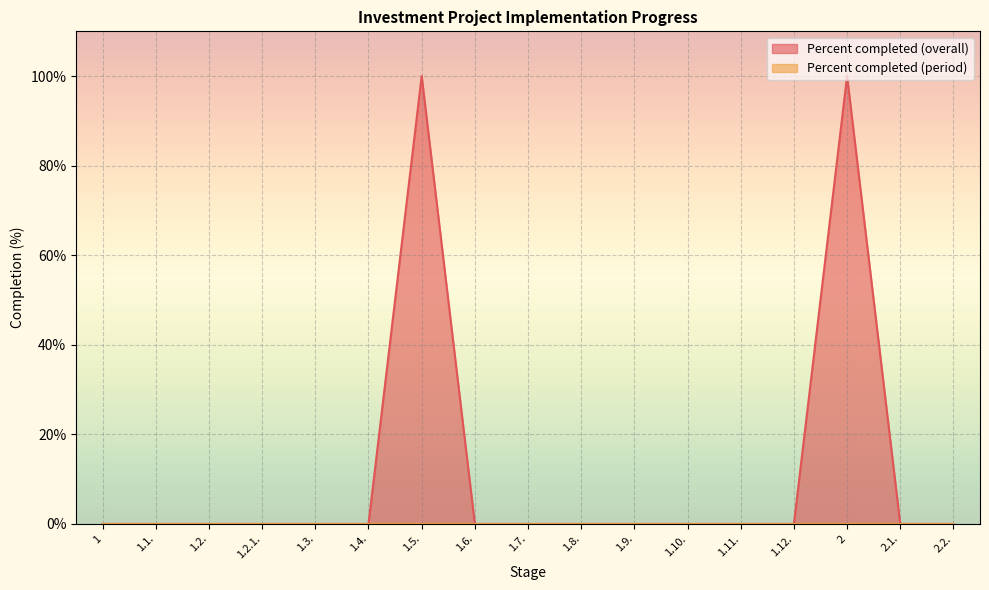

The value at 2.1. is 0. True or false?

True